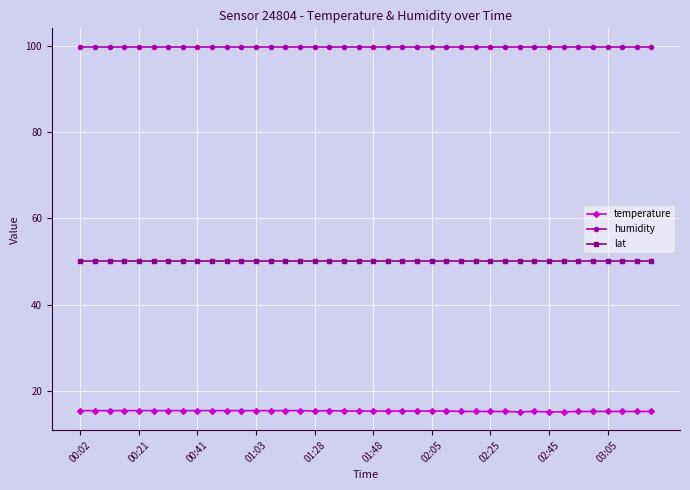

What is the average value of the lat series?

50.1